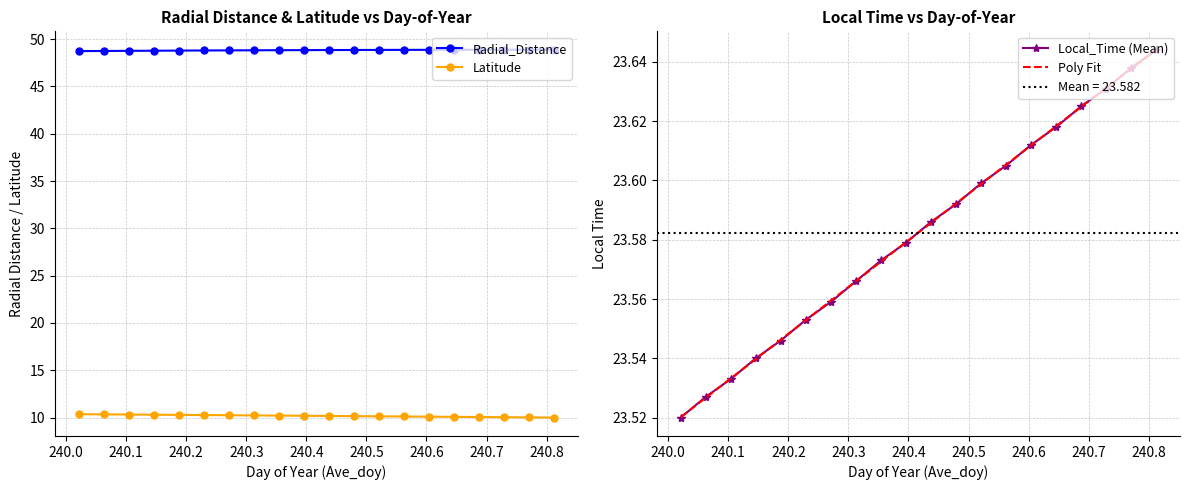

How many lines are shown in the chart?

4